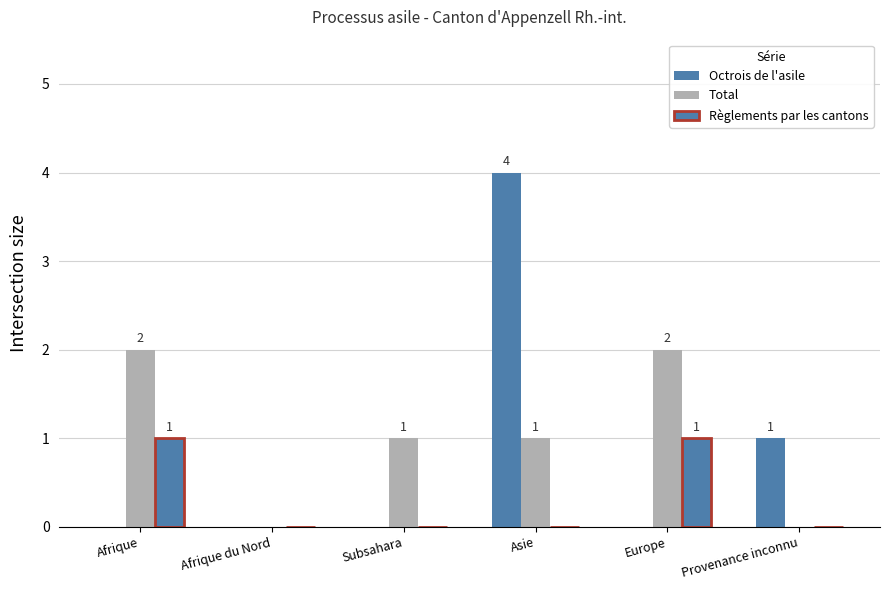

What is the total value across all series at Europe?

3